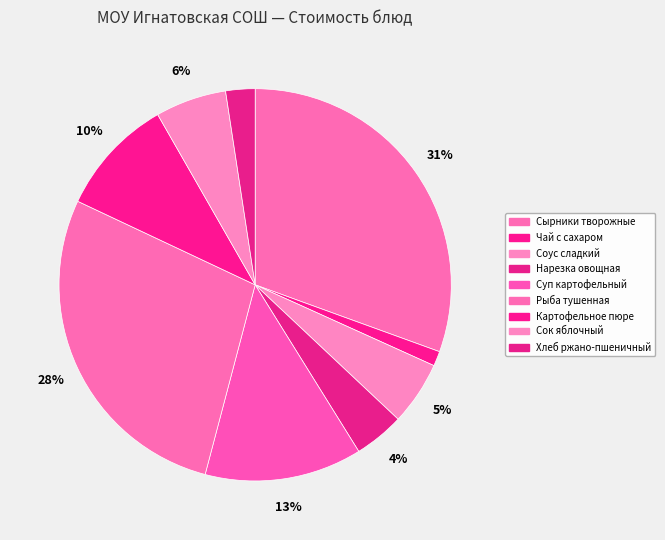

To the nearest percent, what portion does Сырники творожные represent?

31%